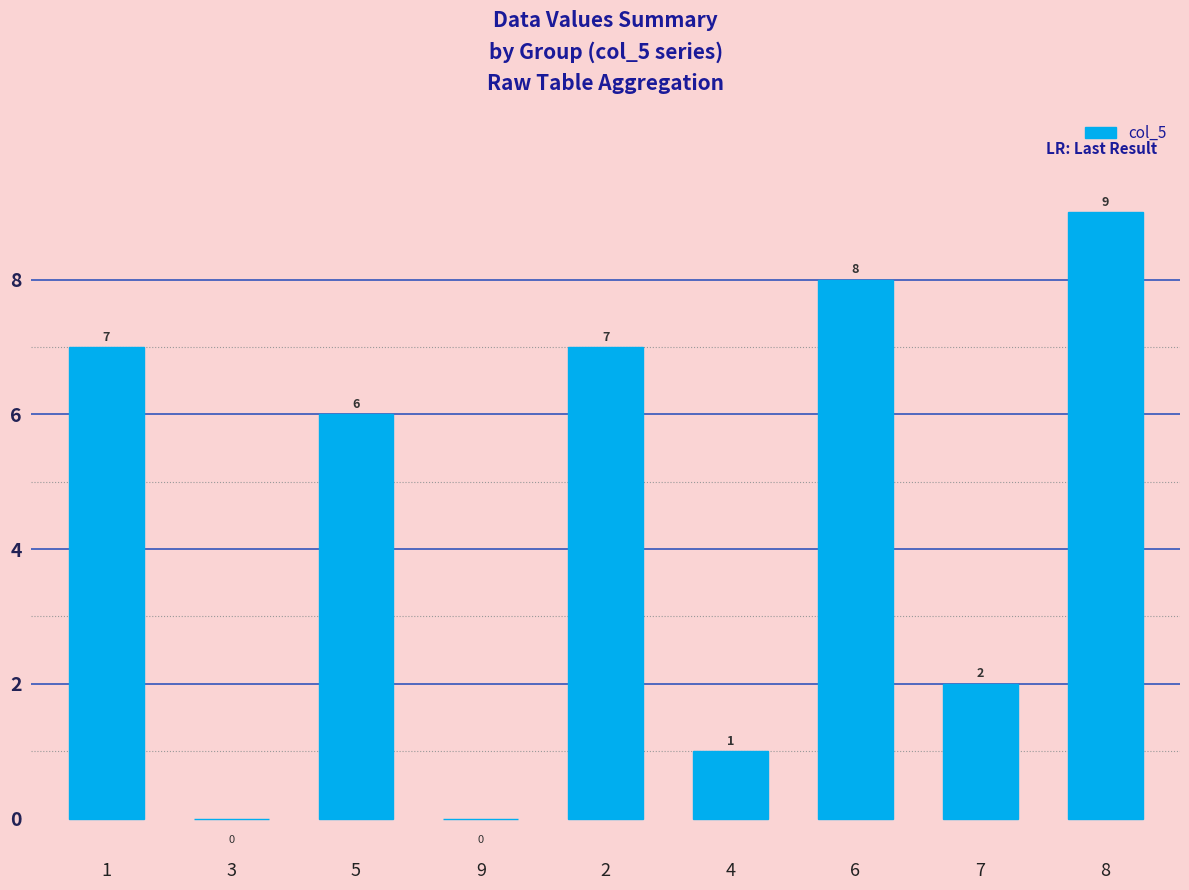

Are the bars horizontal?

No